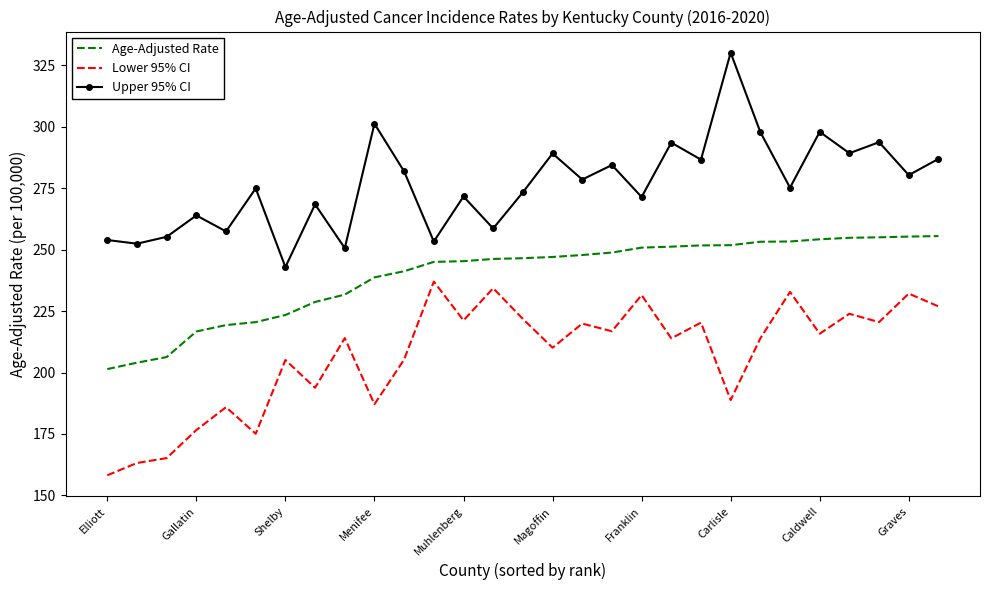

List the series in order of their peak value, lowest first.

Lower 95% CI, Age-Adjusted Rate, Upper 95% CI